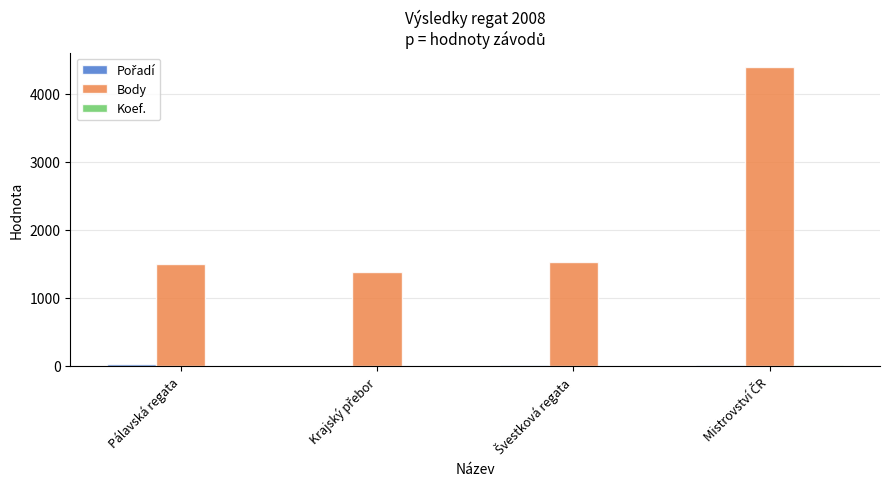

The value of Body at Pálavská regata is 1496. True or false?

True